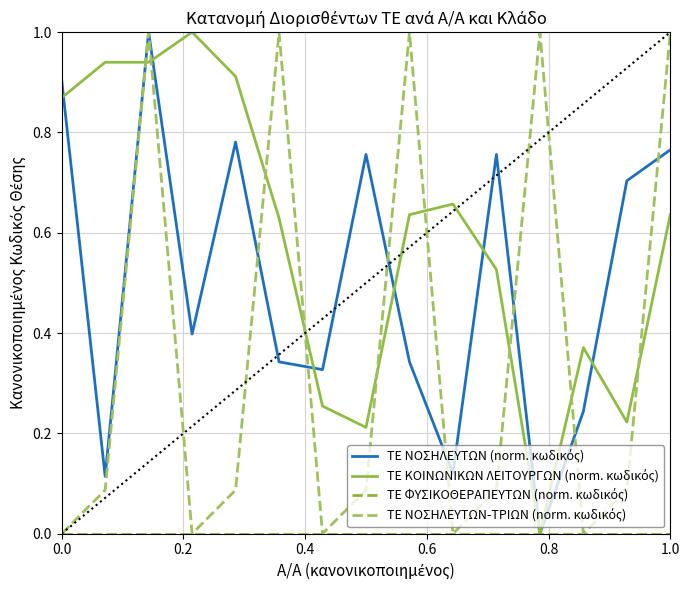

What is the maximum value shown in the chart?

1.0